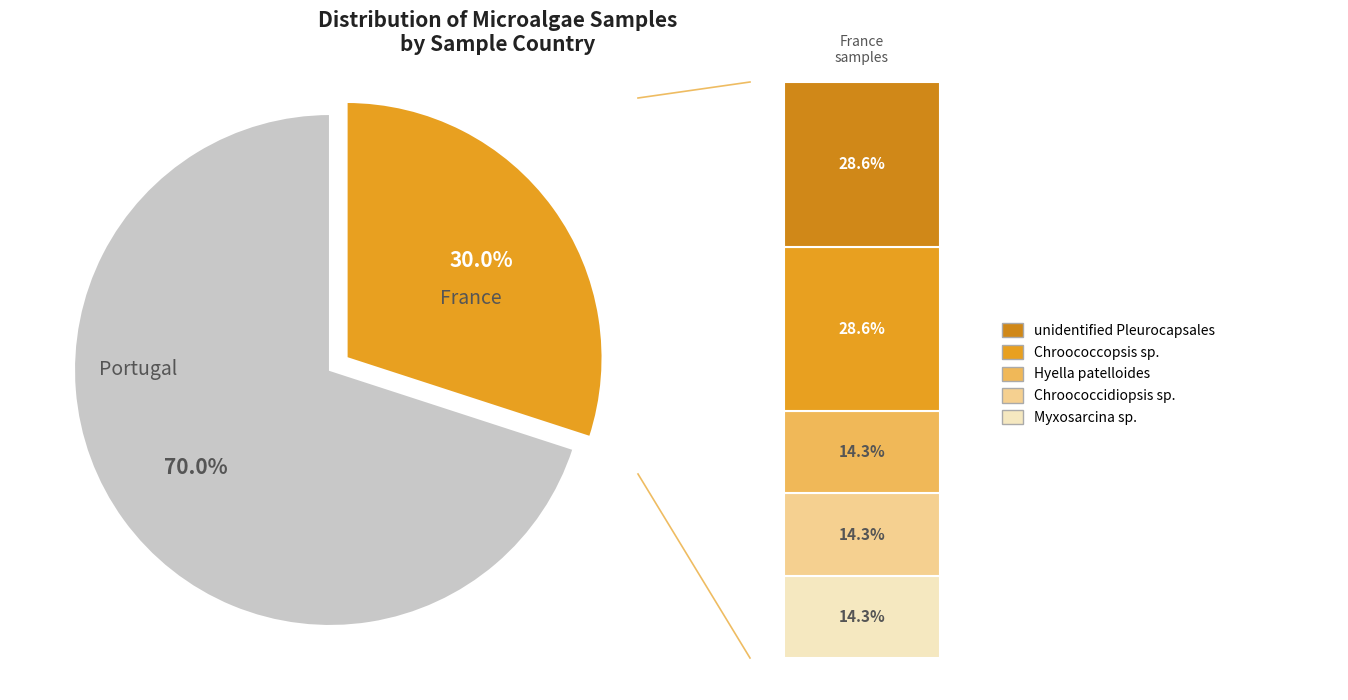

Is there a majority slice in this chart?

Yes